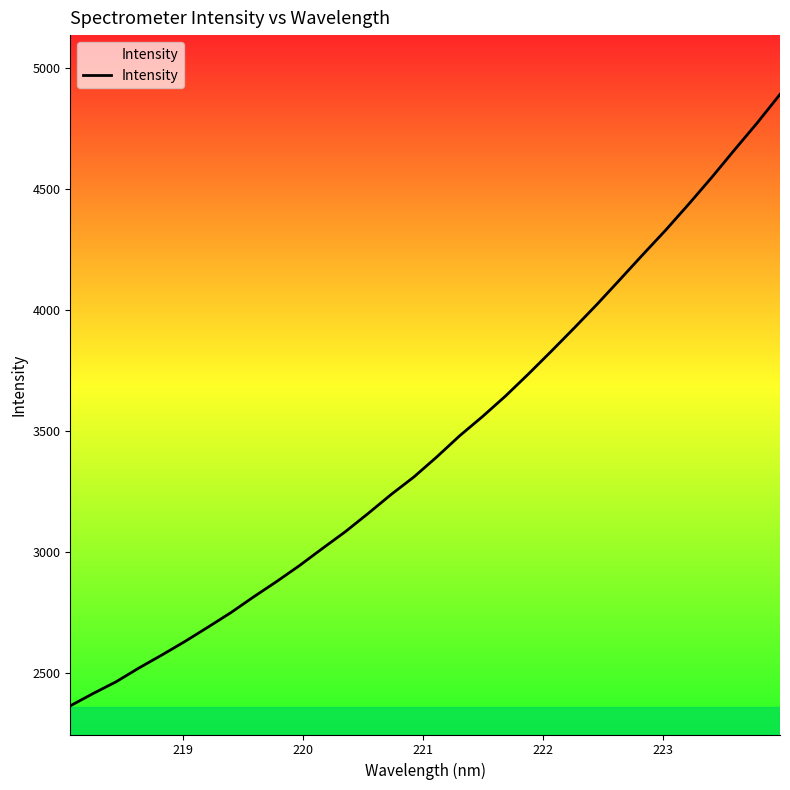

What is the maximum value shown in the chart?

4890.2